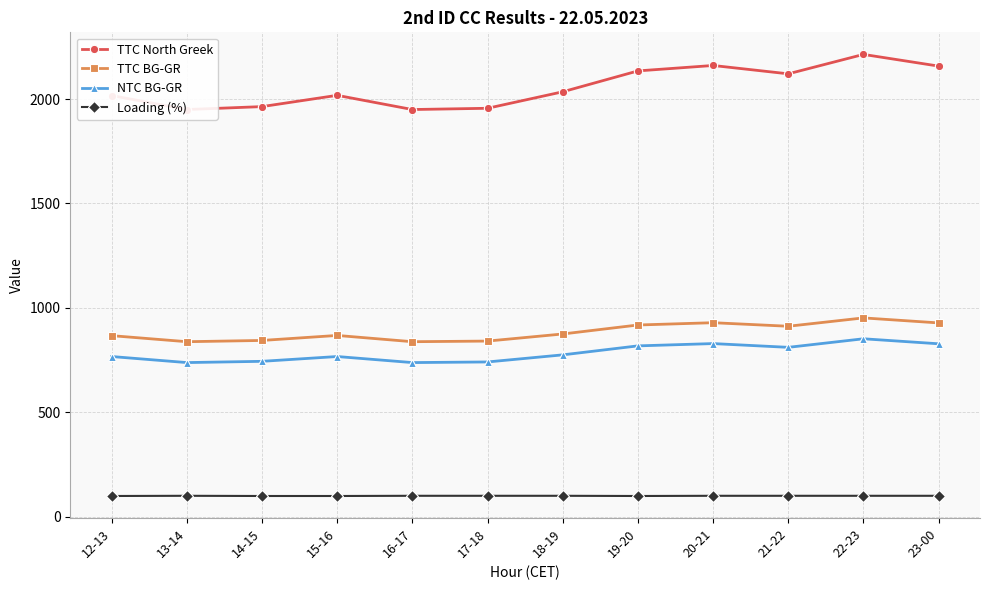

What is the maximum value shown in the chart?

2214